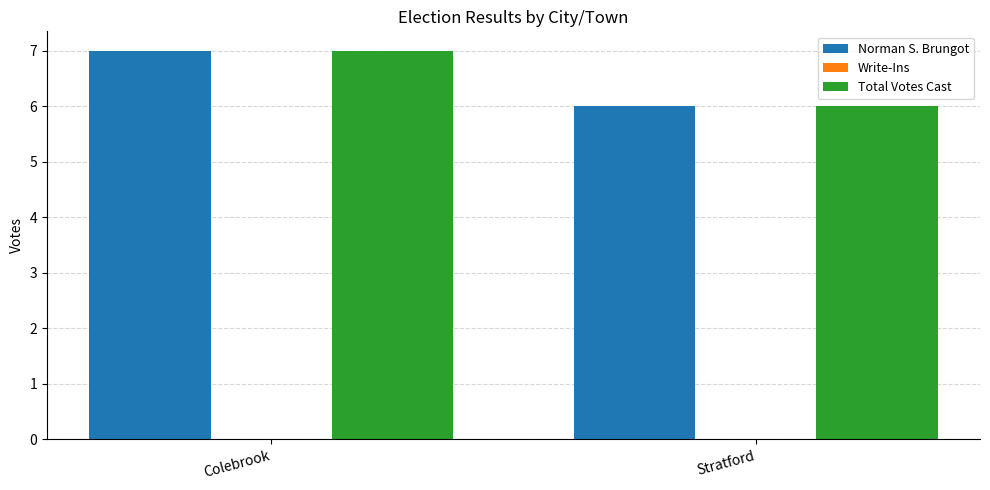

What is the sum of the Total Votes Cast values at Colebrook and Stratford?

13